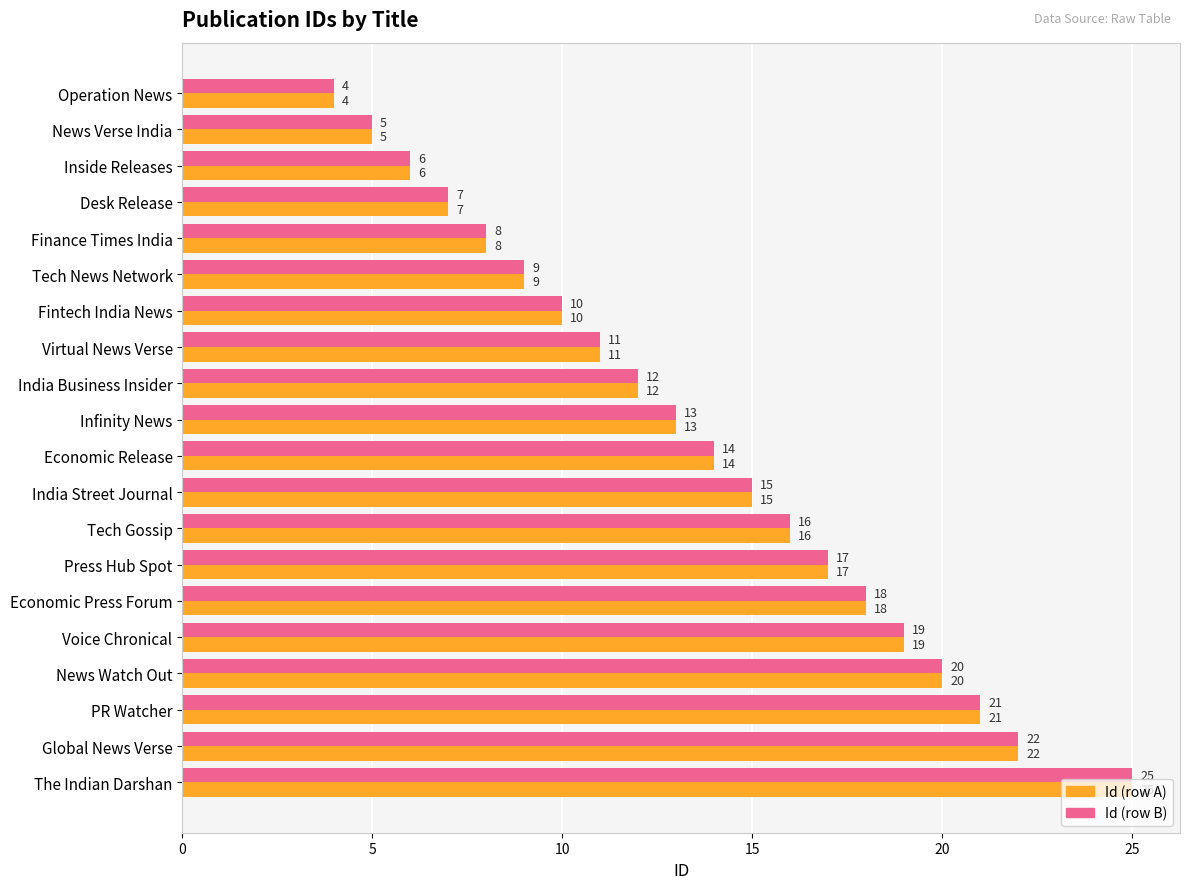

At which category is the sum across all series the highest?

The Indian Darshan